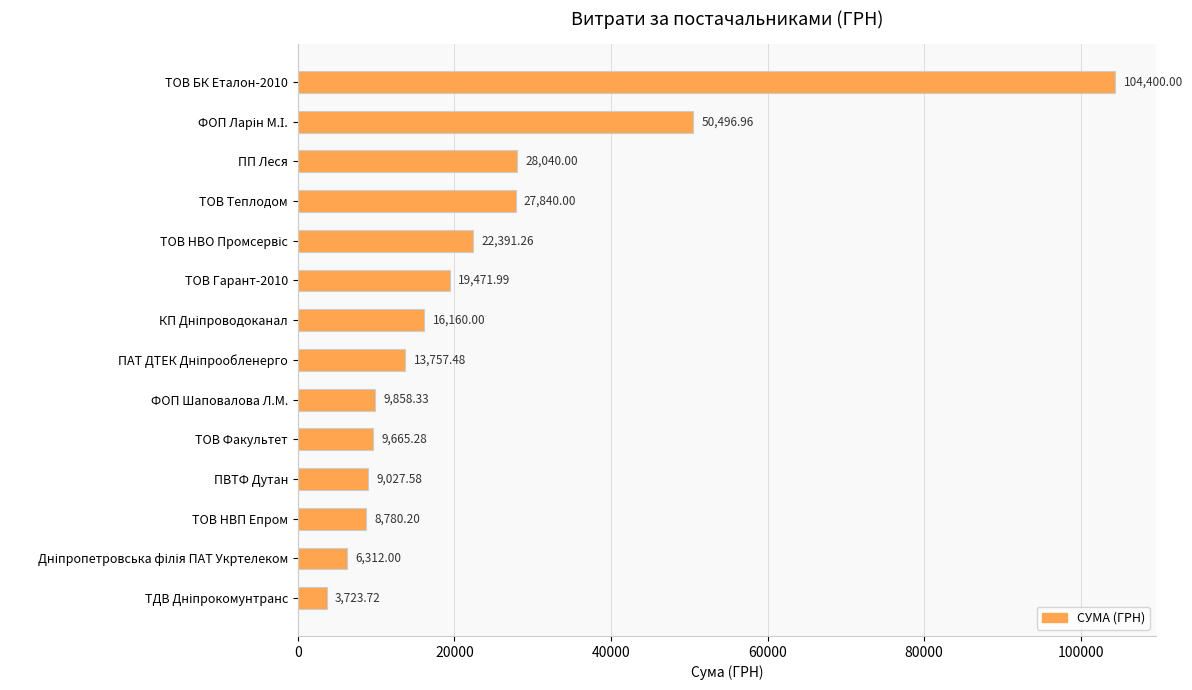

What is the label of the 11th bar from the bottom?

ТОВ Теплодом